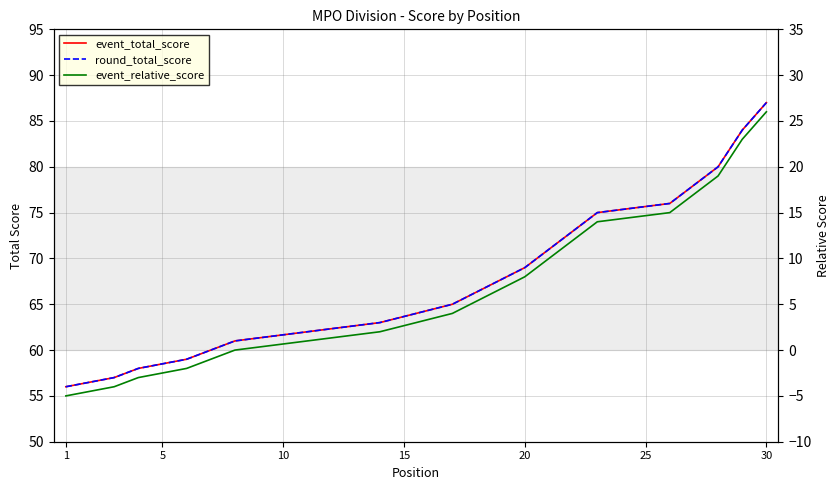

What is the minimum value for event_relative_score?

-5